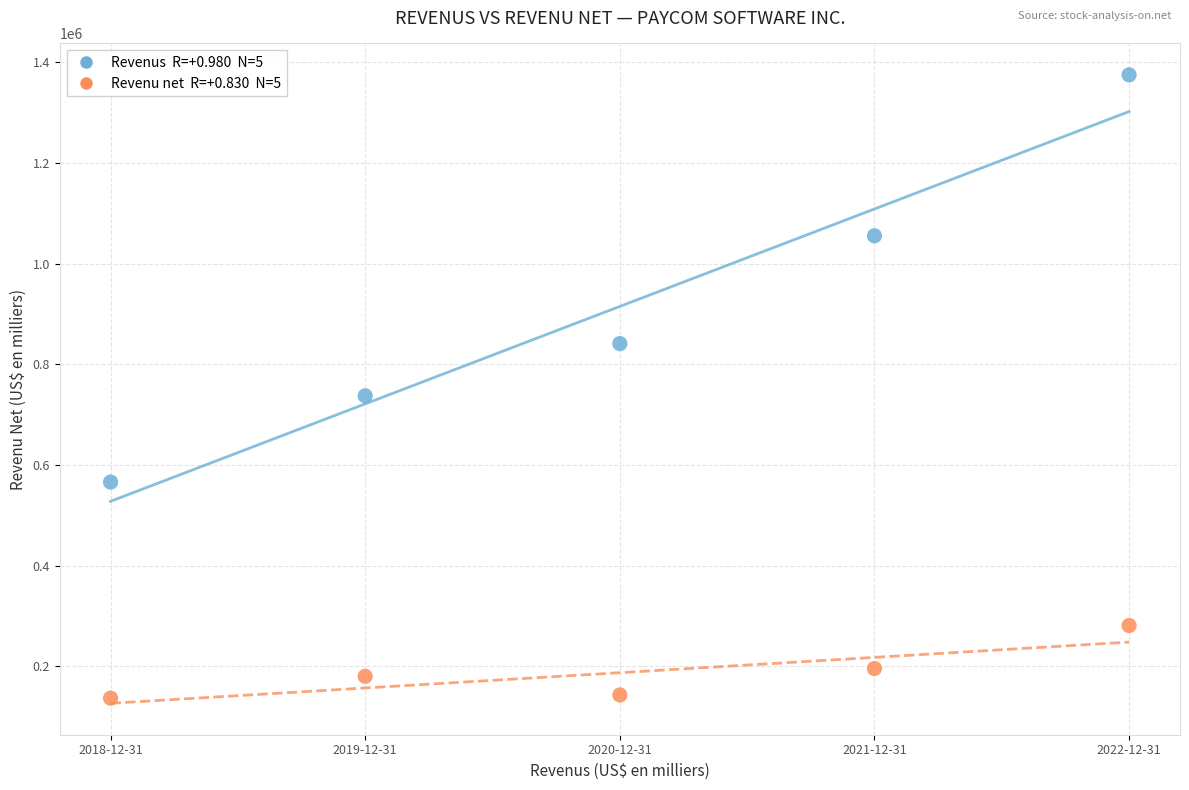

Across all data points, what is the average Y value?

551463